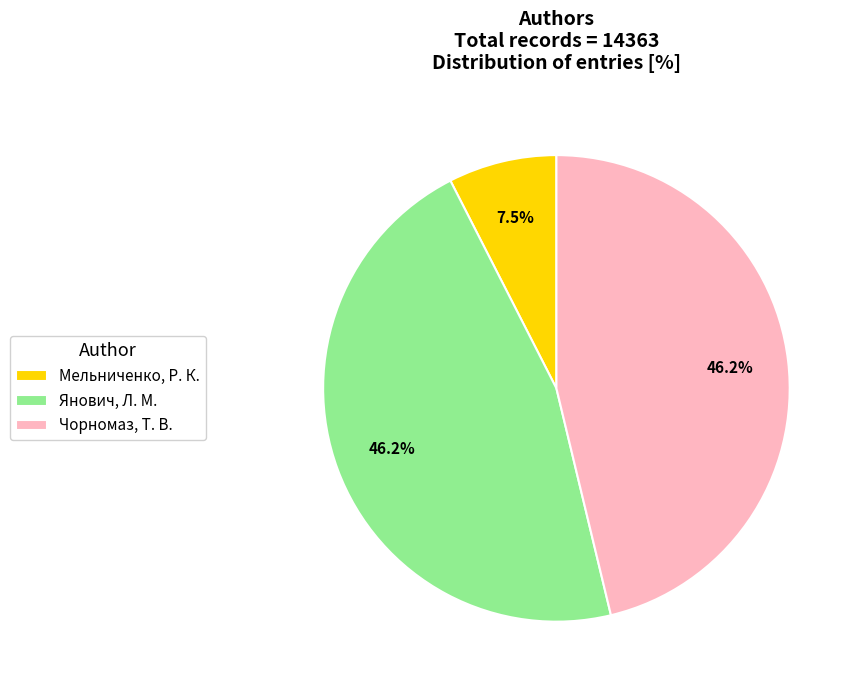

To the nearest percent, what percentage of the pie is Чорномаз?

46%